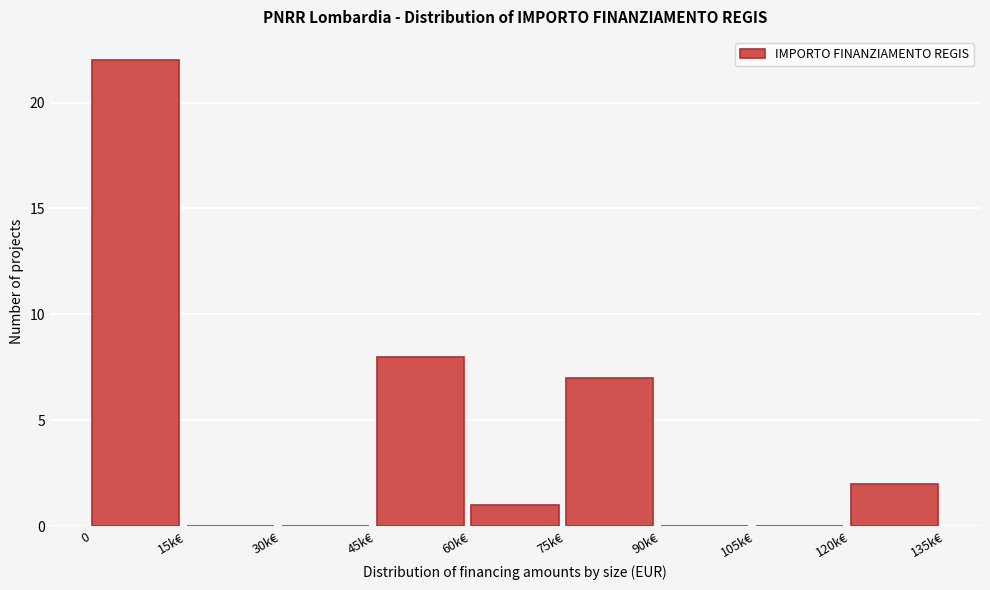

Reading left to right, transcribe all the data shown in this chart.

0=22	15k€=0	30k€=0	45k€=8	60k€=1	75k€=7	90k€=0	105k€=0	120k€=2